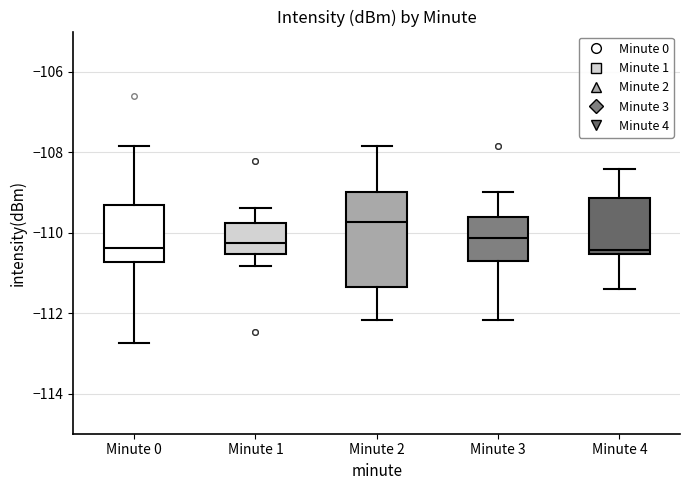

Reading left to right, transcribe this box plot: for each box, give where its median line is, the range the box spans, and where its two whiskers end, as read against the y-axis. The values are not printed on the chart, so give them approximately, as read against the axis.

Minute 0: median -110.4, box -110.8 to -109.4, whiskers -112.8 to -107.8
Minute 1: median -110.2, box -110.6 to -109.8, whiskers -110.8 to -109.4
Minute 2: median -109.8, box -111.4 to -109.0, whiskers -112.2 to -107.8
Minute 3: median -110.2, box -110.8 to -109.6, whiskers -112.2 to -109.0
Minute 4: median -110.4, box -110.6 to -109.2, whiskers -111.4 to -108.4